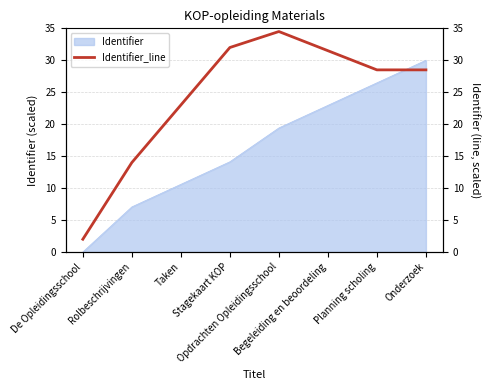

What is the change in value from De Opleidingsschool to Planning scholing?

+26.5